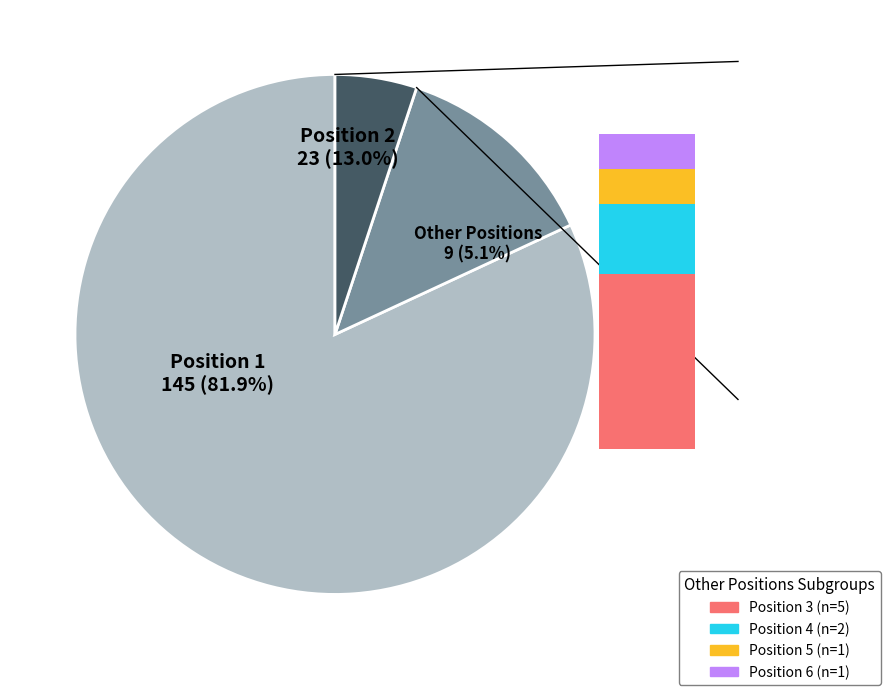

What is the change in value from Position 1 to Position 4?

-143